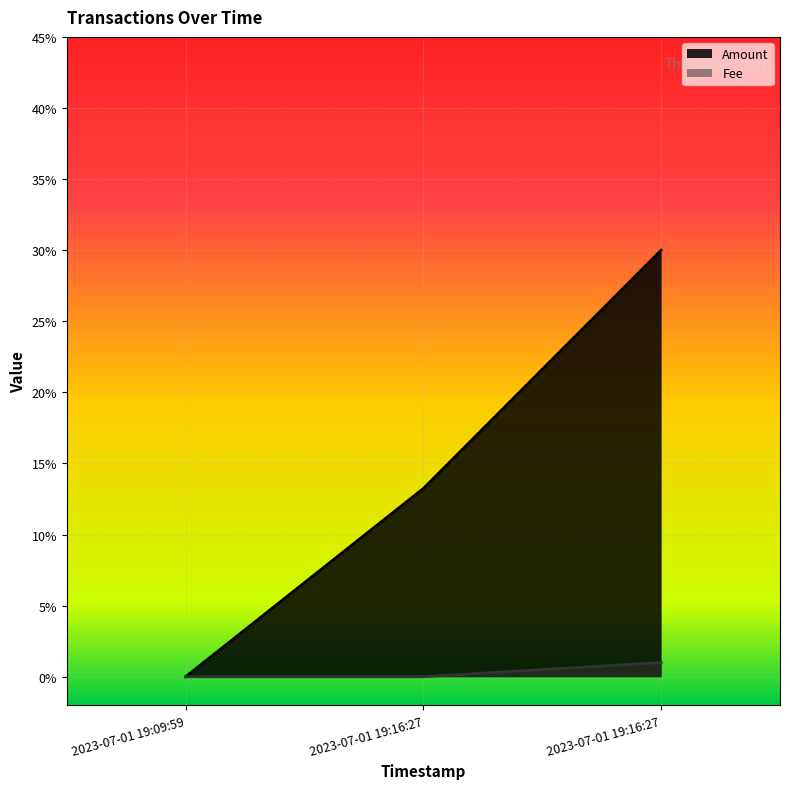

Between 2023-07-01 19:16:27 and 2023-07-01 19:16:27, which is larger?

2023-07-01 19:16:27